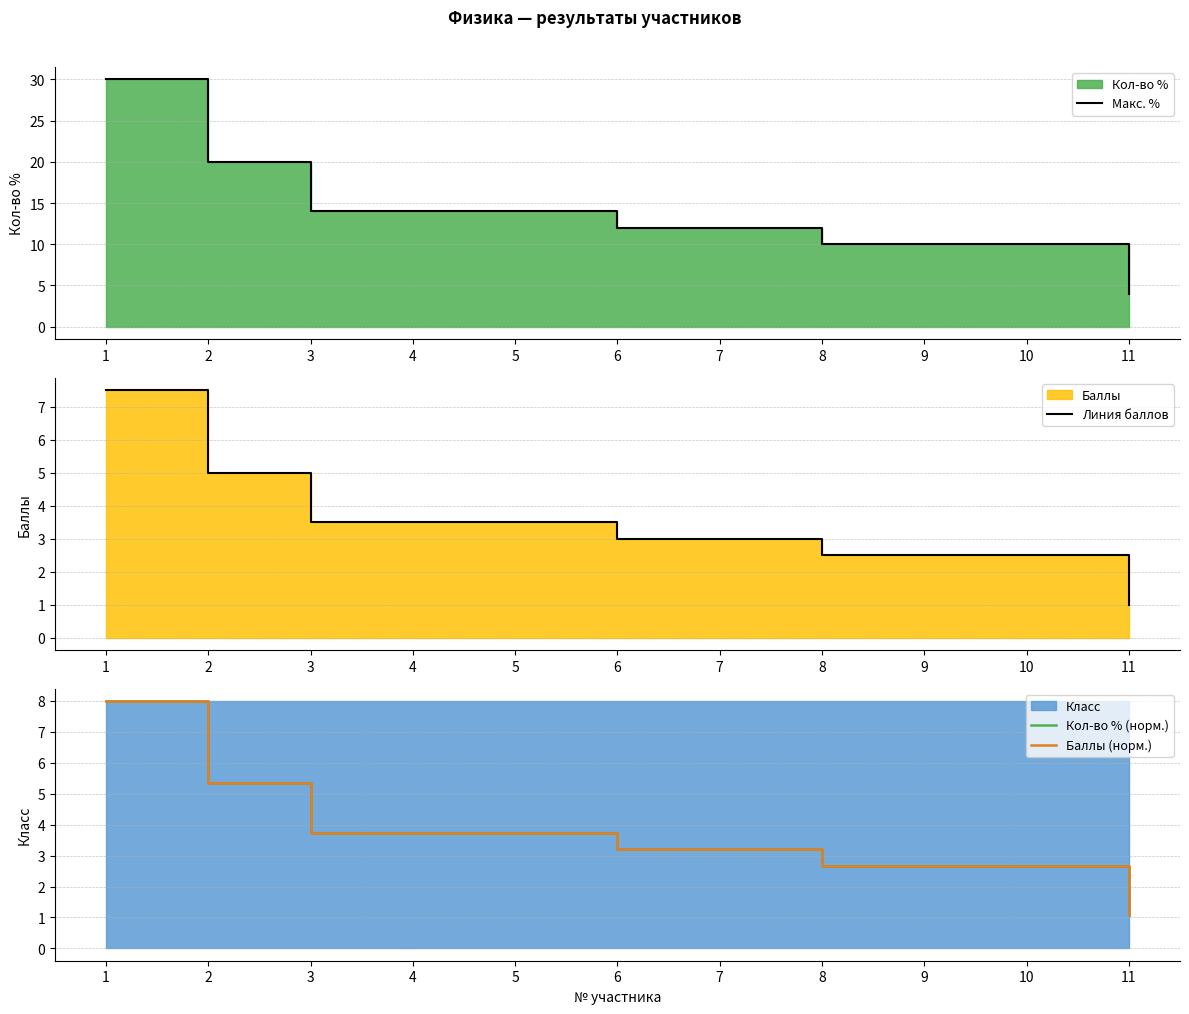

At how many categories does at least one series exceed 2?

11